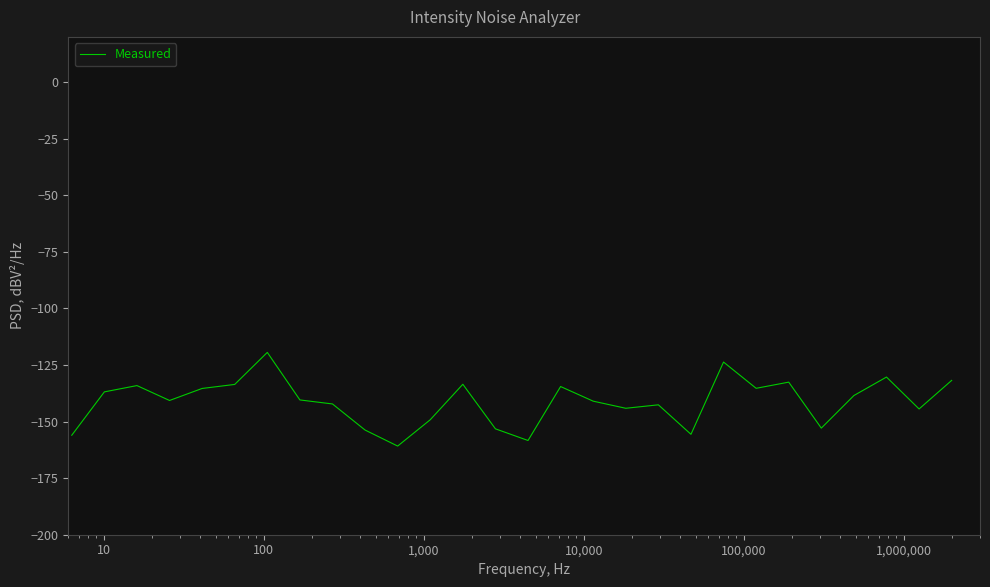

What is the difference between the maximum and minimum values?

41.4